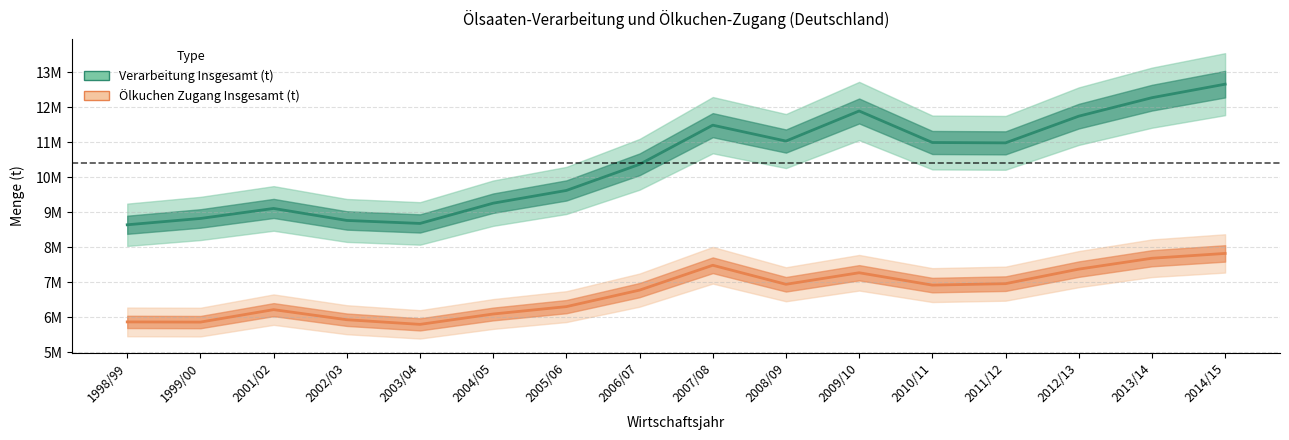

At 2006/07, list the series in order from smallest to largest.

Ölkuchen Zugang Insgesamt (t), Verarbeitung Insgesamt (t)